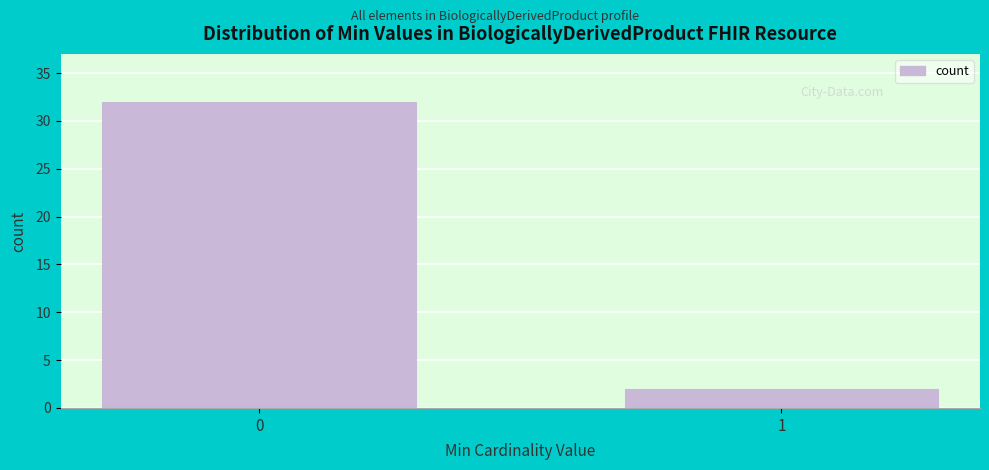

Reading right to left, extract all data points from this chart.

1=2	0=32